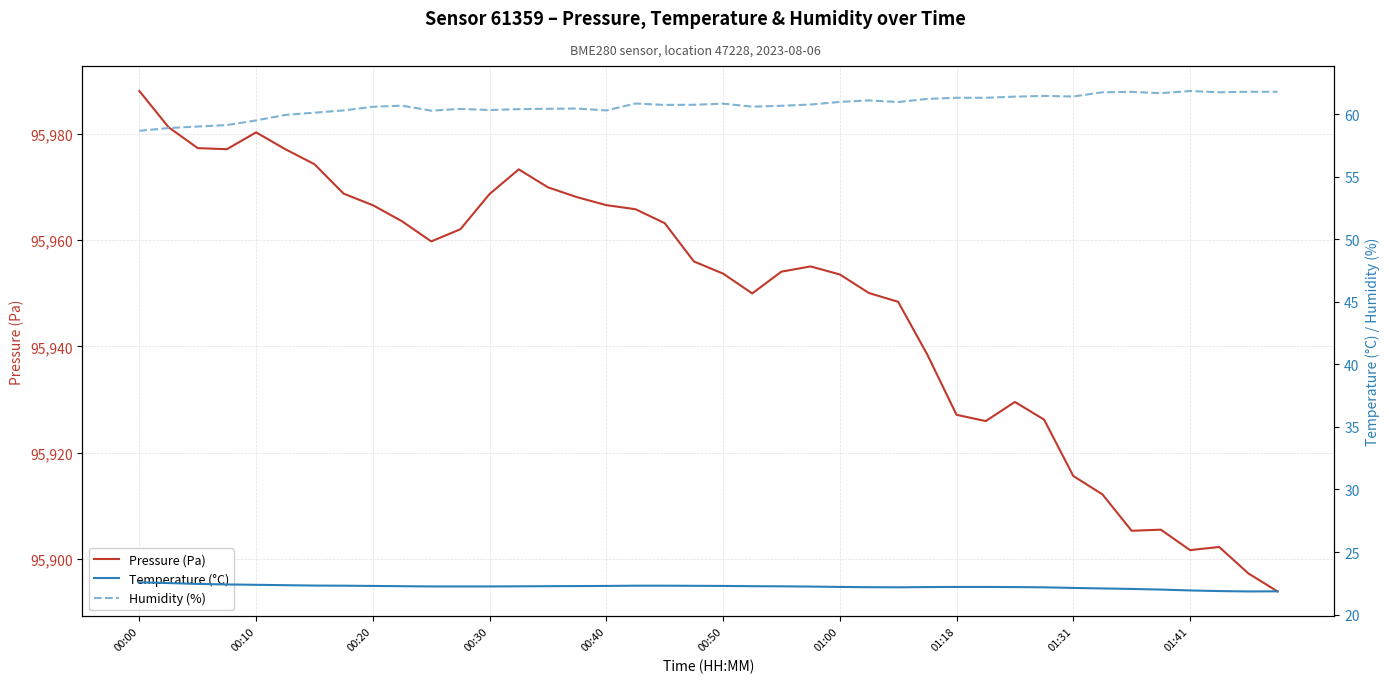

The value of Pressure (Pa) at 00:40 is 167249.8. True or false?

False